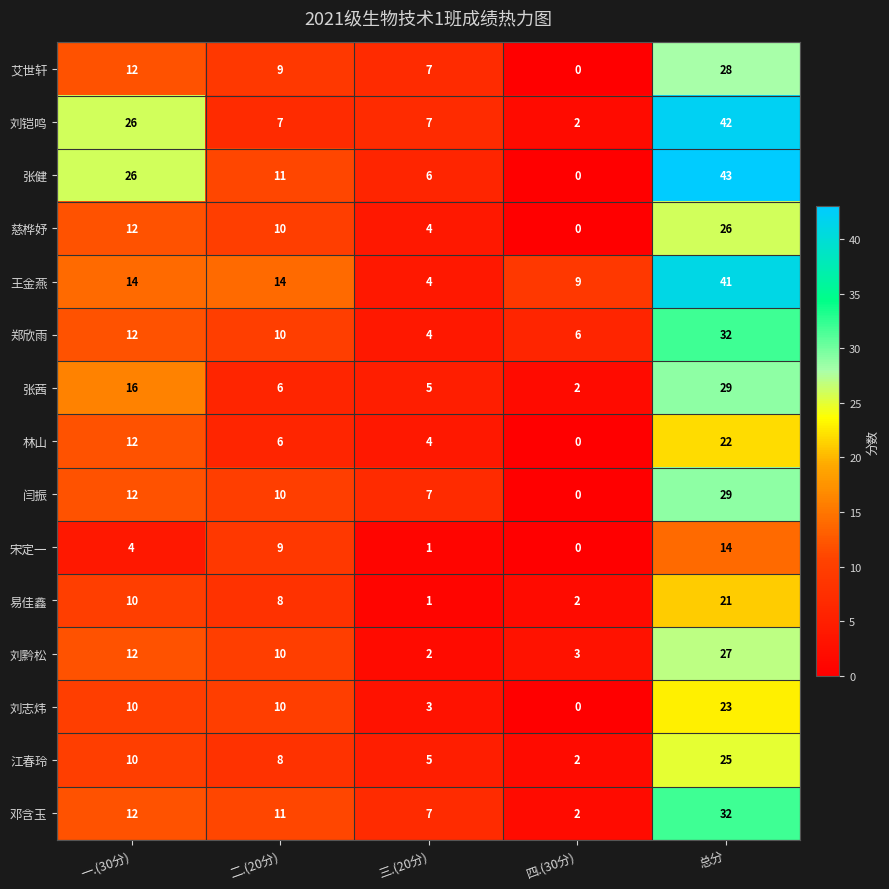

The value of 王金燕 at 二.(20分) is 14. True or false?

True